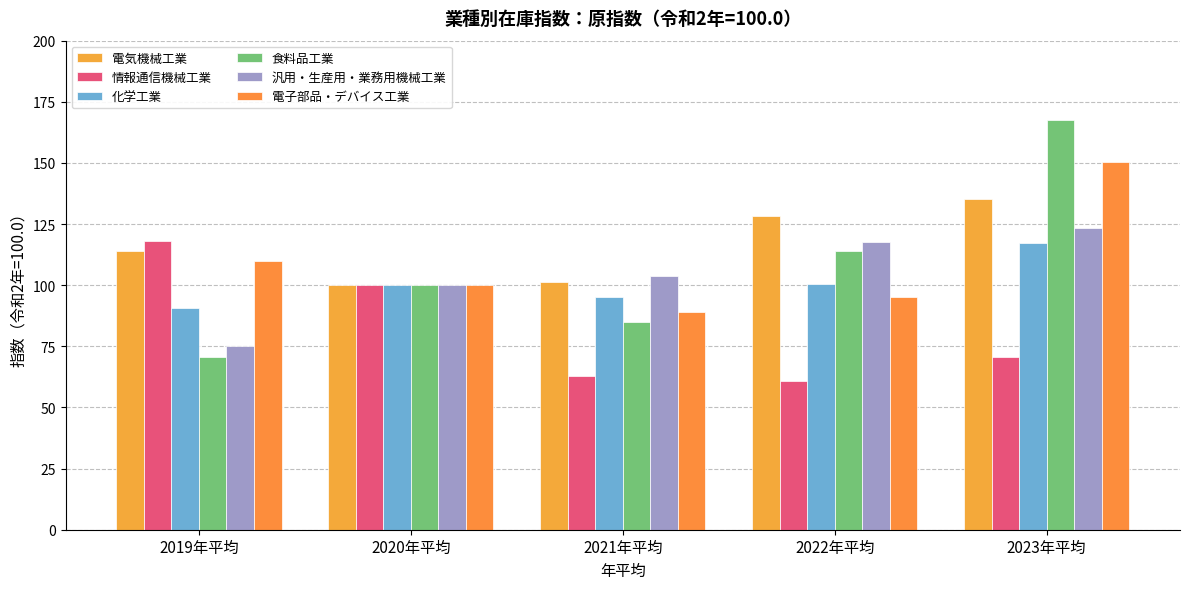

How many groups of bars are there?

5